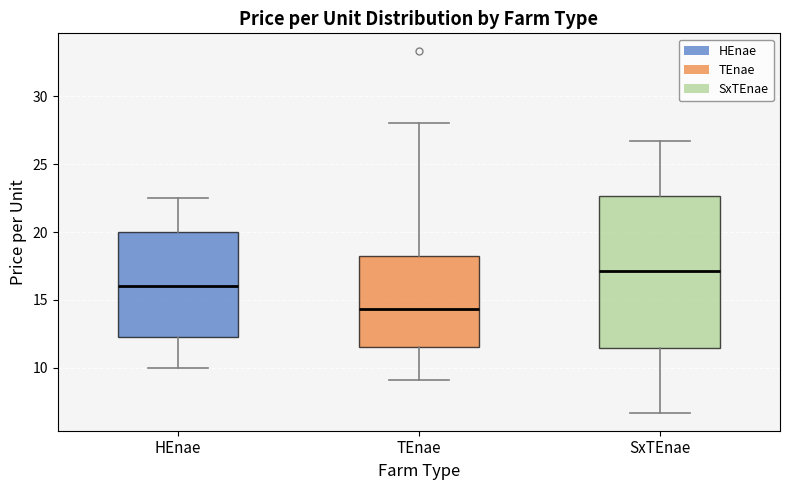

Which box's median line is the lowest?

TEnae